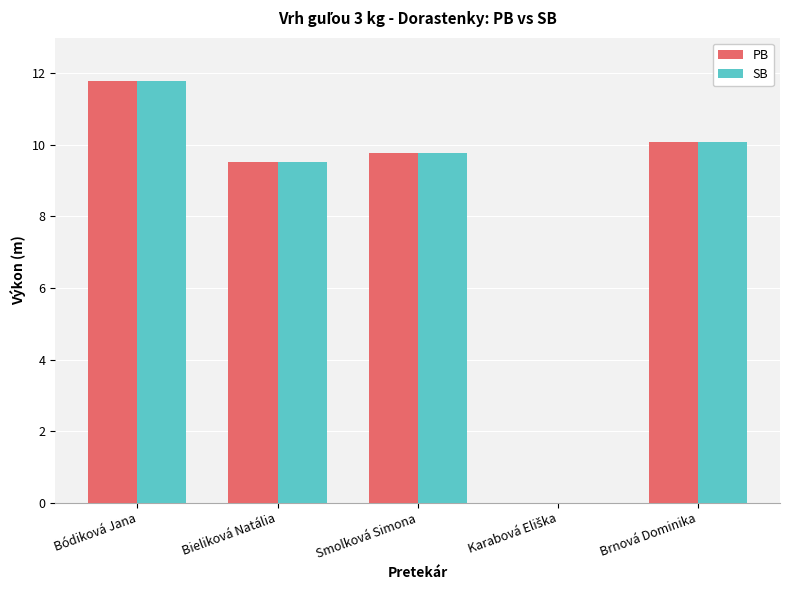

How many distinct data groups are displayed?

2